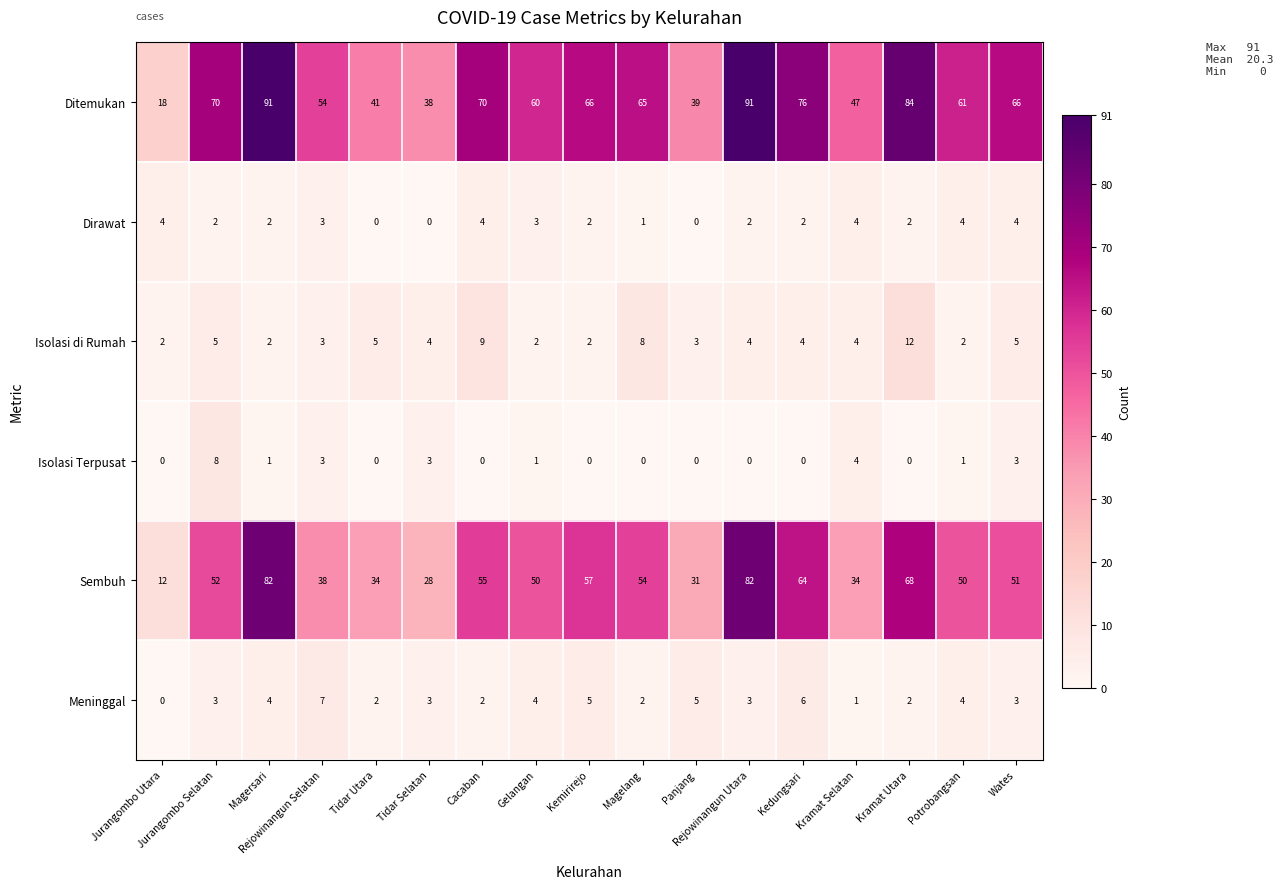

At how many categories does at least one series exceed 64?

9